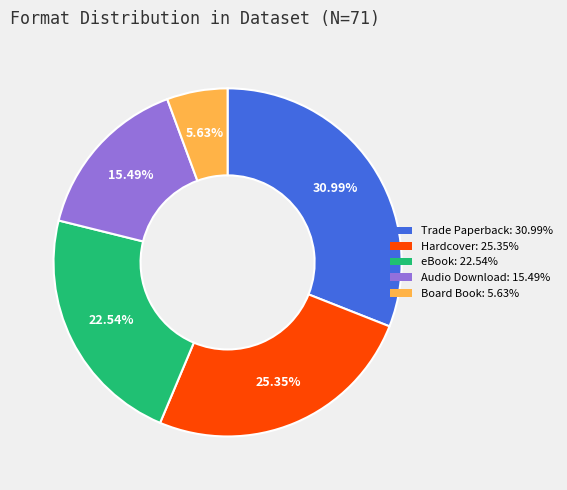

How many slices are in this pie chart?

5